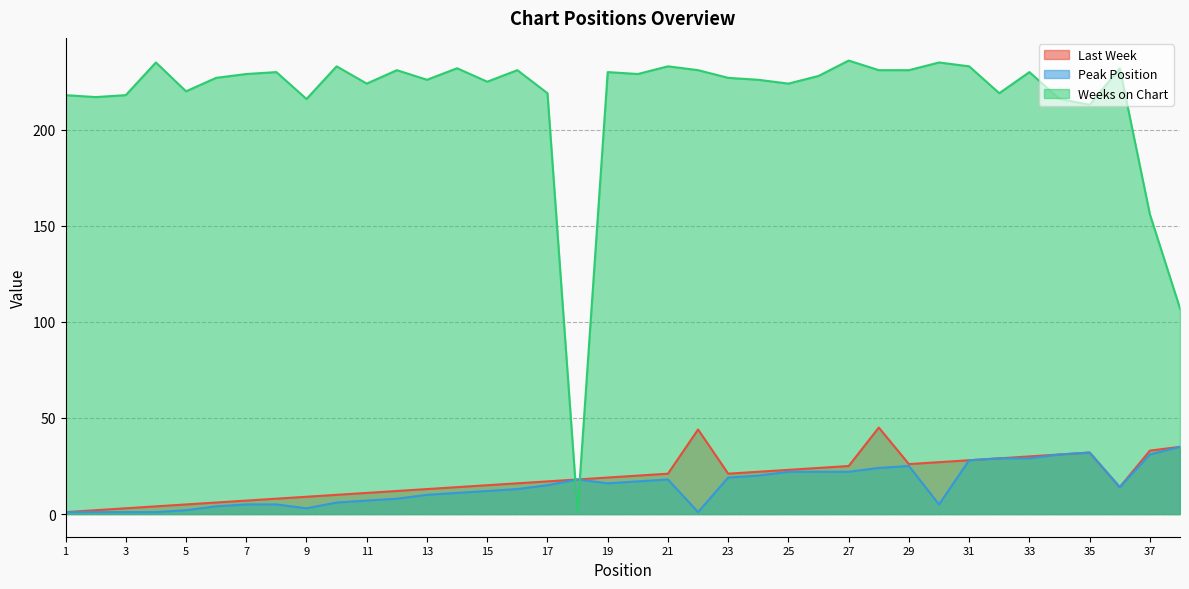

What is the maximum value for Peak Position?

35